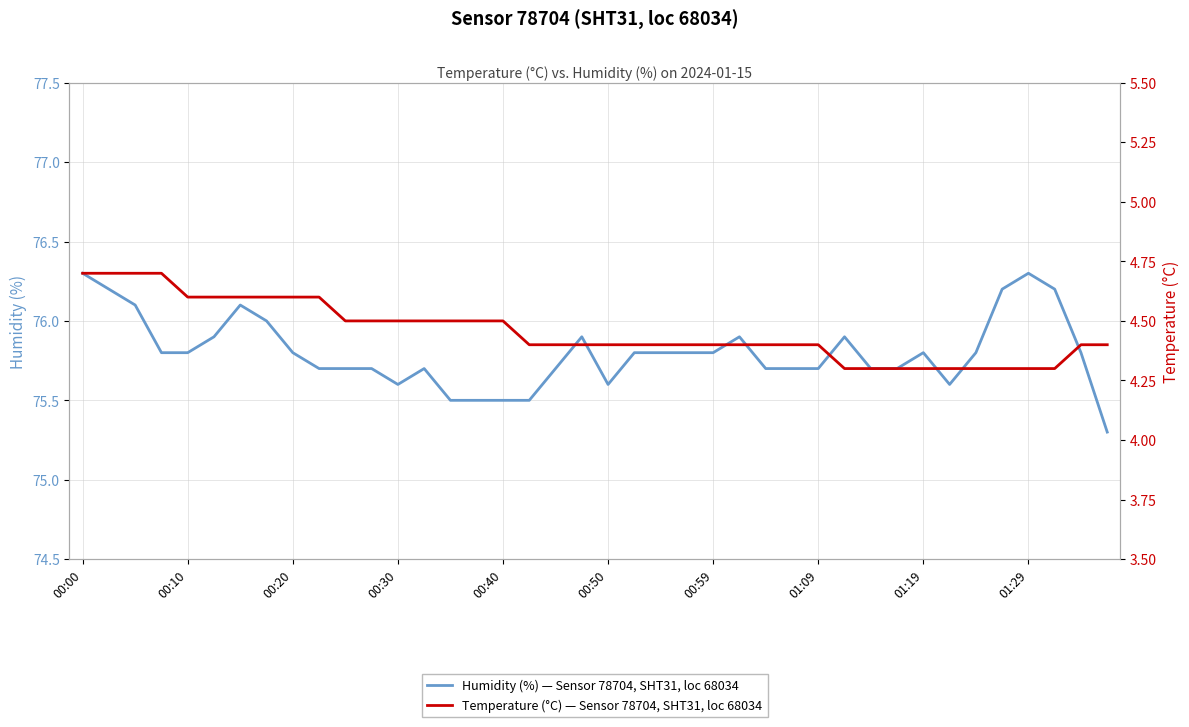

At how many categories does at least one series exceed 70?

40